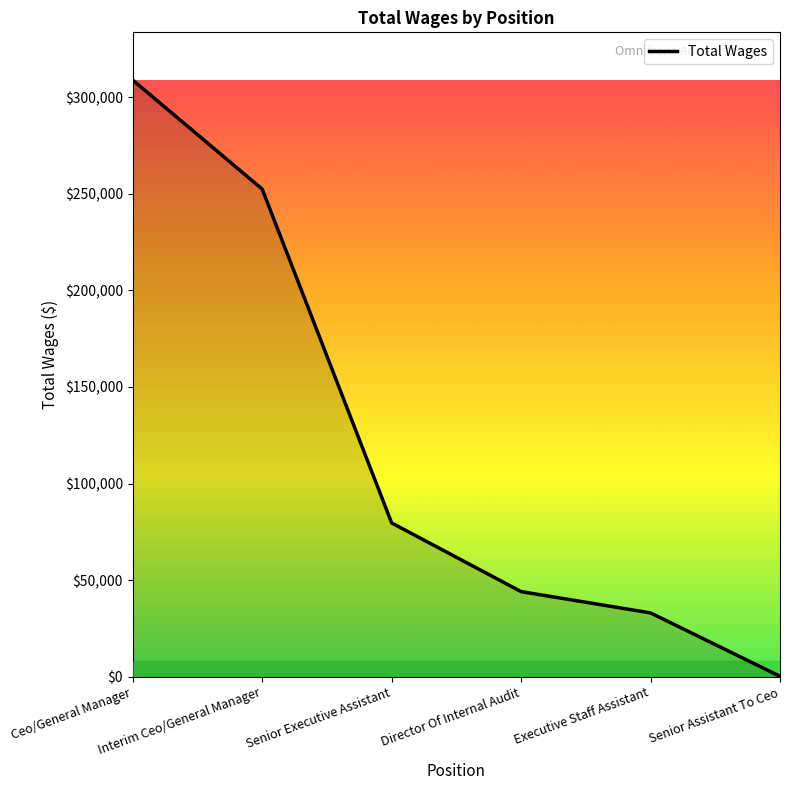

Which has a higher value, Senior Assistant To Ceo or Ceo/General Manager?

Ceo/General Manager